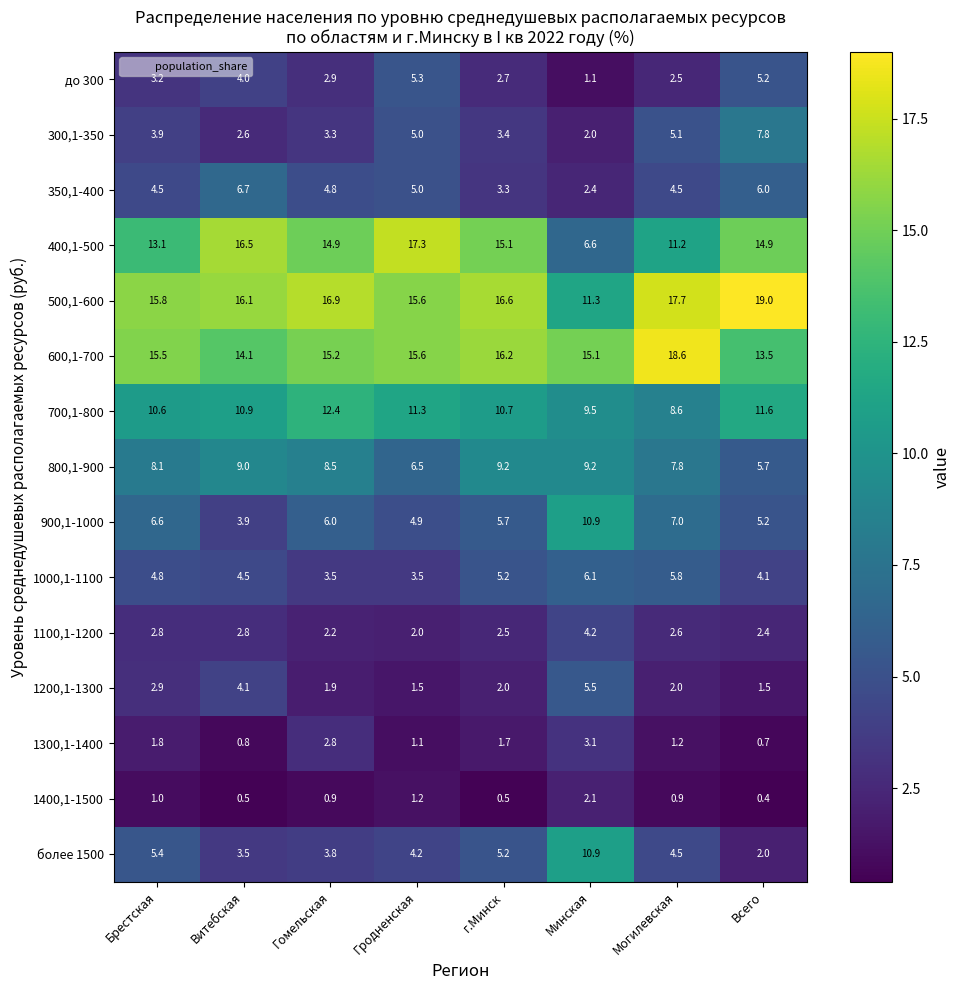

What is the sum of all 500,1-600 values?

129.0